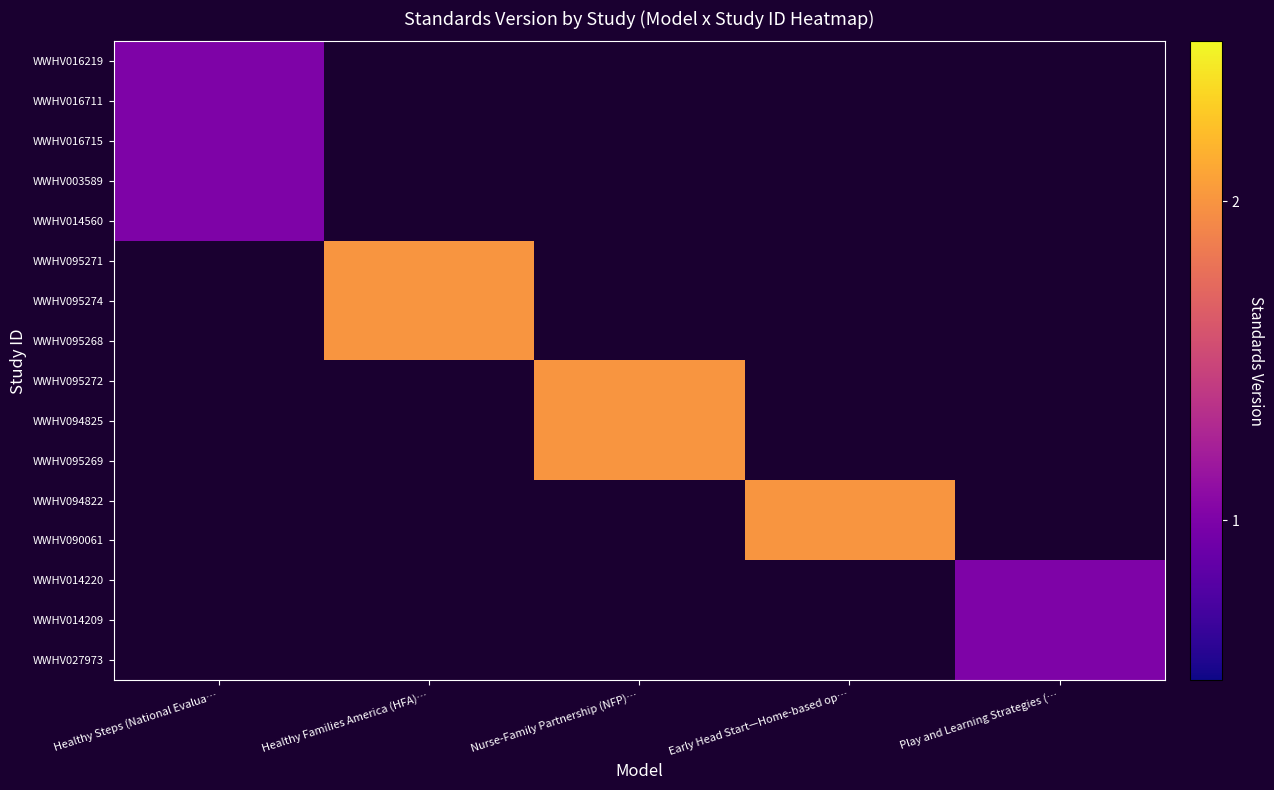

Is it true that WWHV014560 equals 1.0 at Healthy Steps (National Evalua…?

True